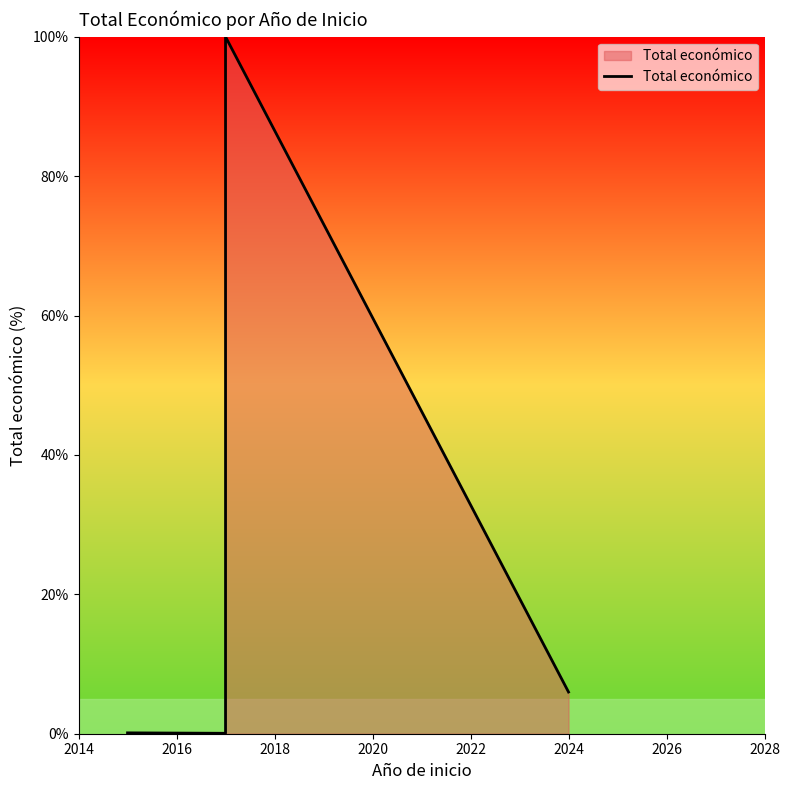

What is the maximum value shown in the chart?

100.0